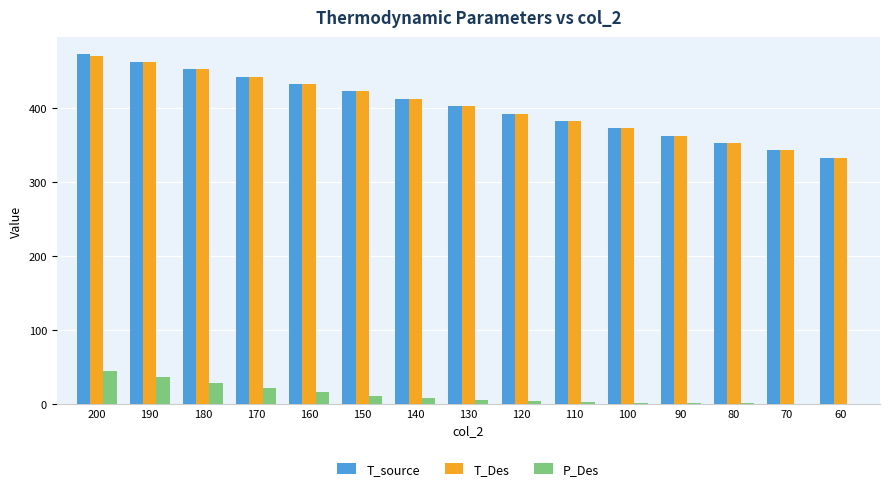

Is the value of T_Des at 120 greater than the value of T_source at 90?

Yes